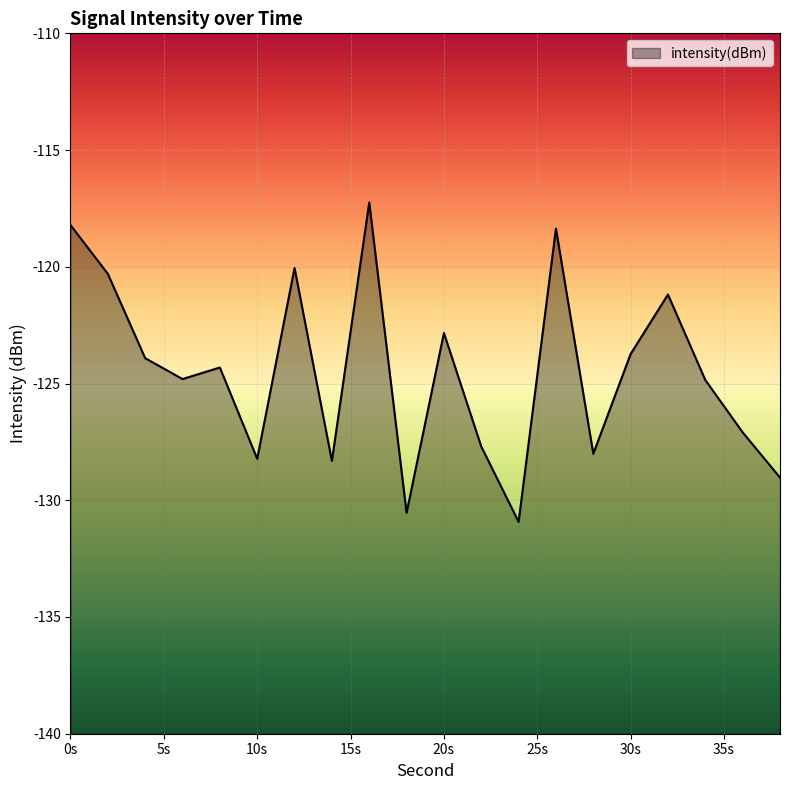

The value at 30s is -71.0. True or false?

False